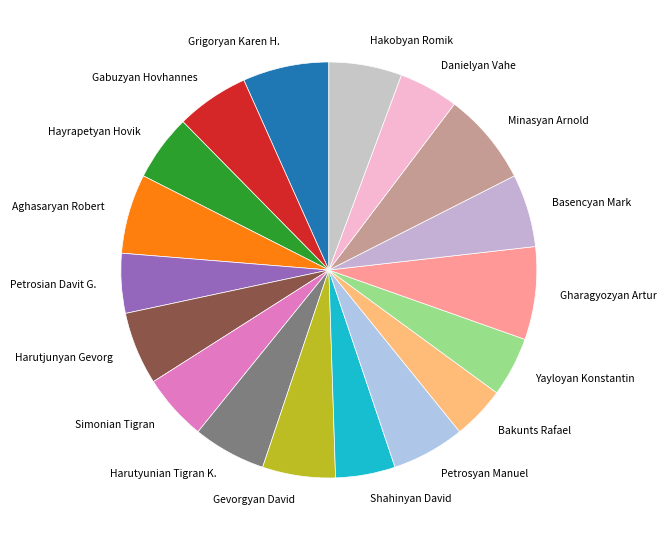

Between Basencyan Mark and Minasyan Arnold, which is larger?

Minasyan Arnold